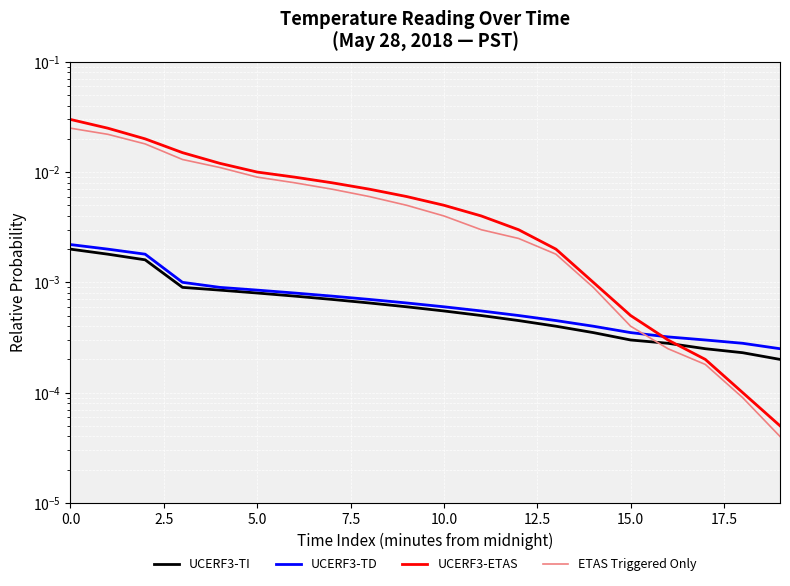

What are all the series names shown in the legend?

UCERF3-TI, UCERF3-TD, UCERF3-ETAS, ETAS Triggered Only